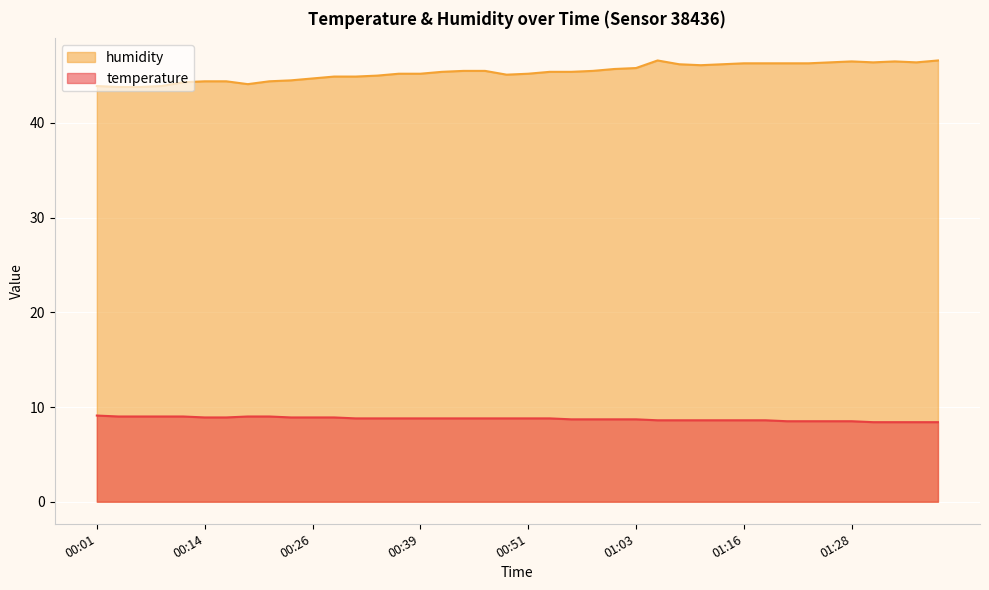

What is the difference between the maximum and minimum values in the temperature series?

0.7